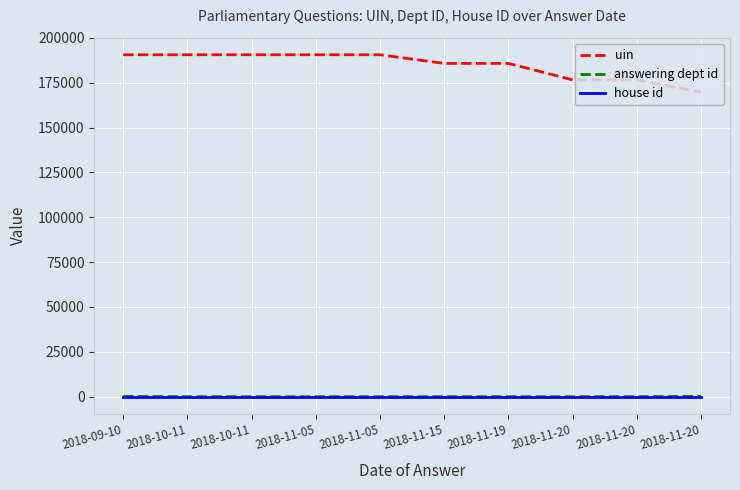

Is the value of house id at 2018-10-11 greater than the value of answering dept id at 2018-11-15?

No